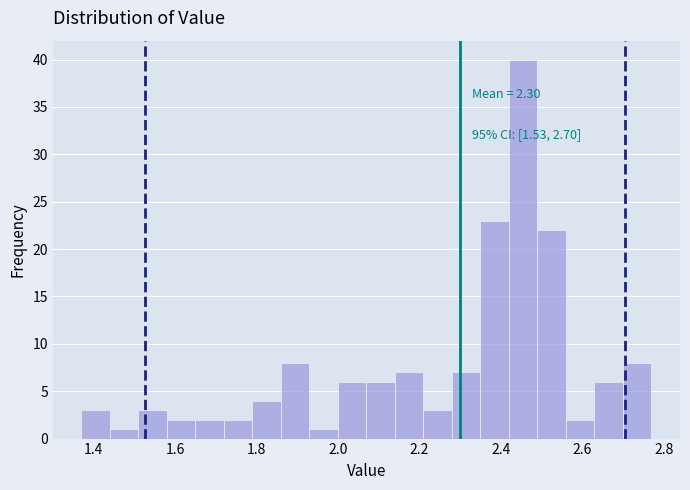

Read against the x-axis, roughly where is the centre of the tallest bar?

2.46